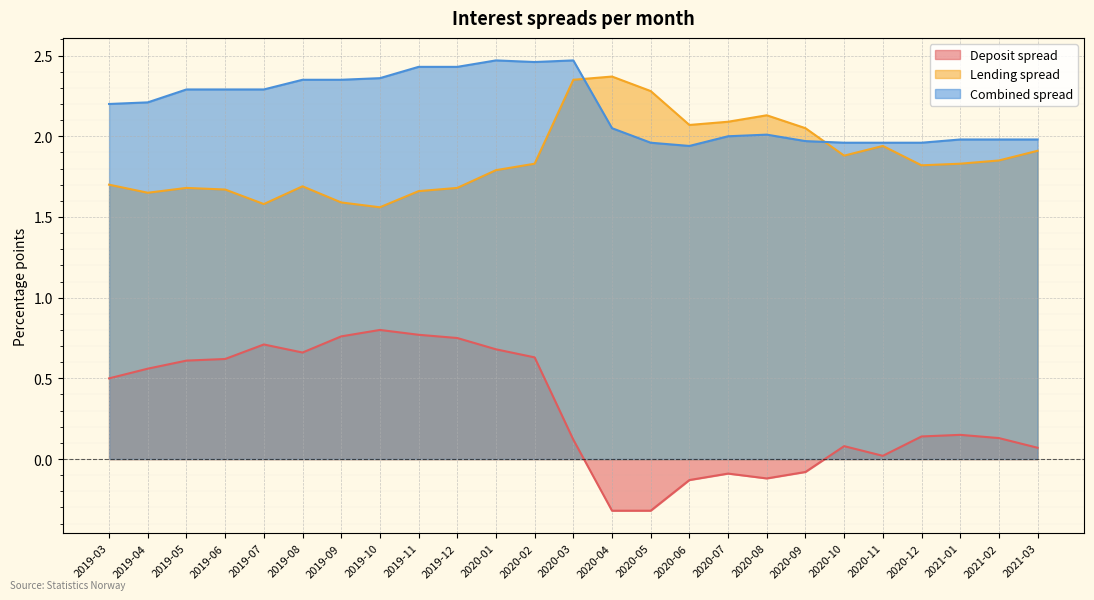

True or false: Lending spread has more than 1 points higher than both neighbors.

True